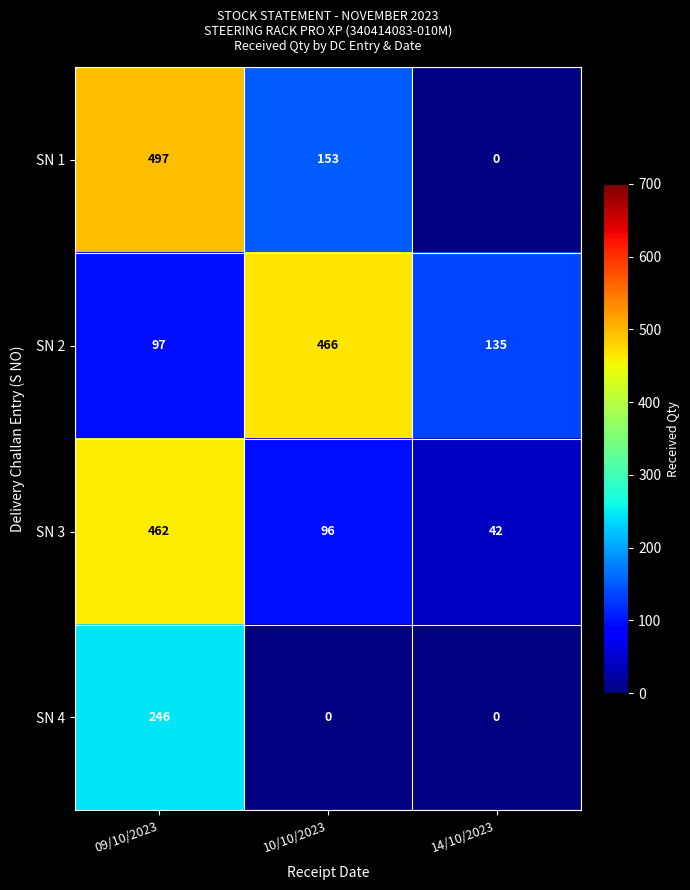

How many SN 3 values are between 42 and 462?

3